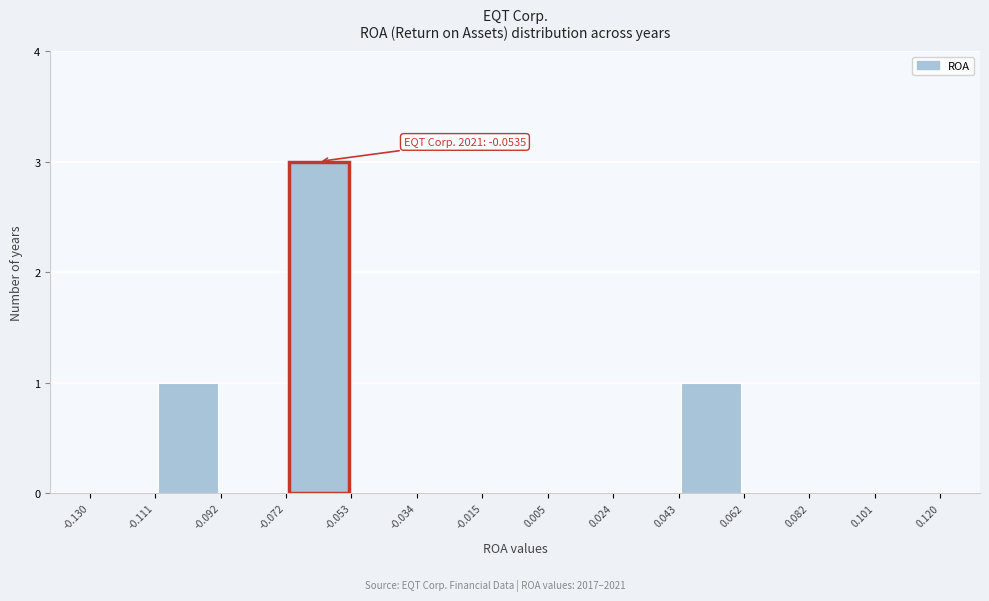

Over which range of the x-axis is the bar tallest?

-0.072 to -0.053